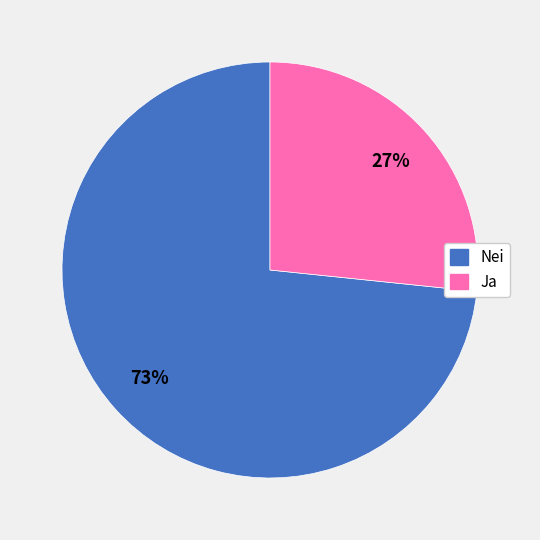

Which category has the biggest portion of the pie?

Nei